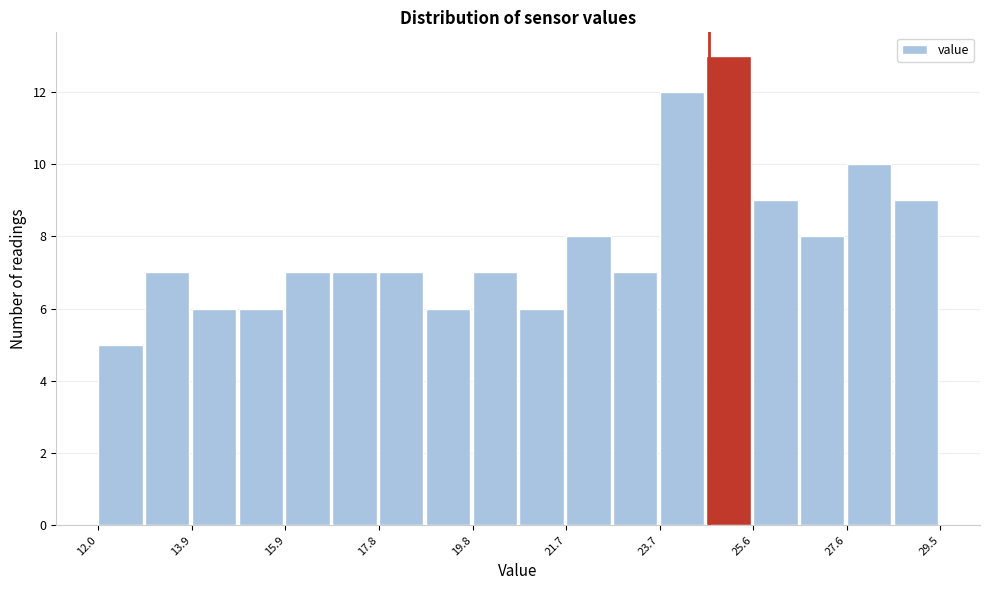

Reading left to right, transcribe this chart: for each bar, give the range it covers on the x-axis and its height. Neither the bar edges nor the heights are printed on the chart, so give them approximately, as read against the axes.

12.0 to 13.0: 5
13.0 to 14.0: 7
14.0 to 15.0: 6
15.0 to 15.8: 6
15.8 to 16.8: 7
16.8 to 17.8: 7
17.8 to 18.8: 7
18.8 to 19.8: 6
19.8 to 20.8: 7
20.8 to 21.8: 6
21.8 to 22.6: 8
22.6 to 23.6: 7
23.6 to 24.6: 12
24.6 to 25.6: 13
25.6 to 26.6: 9
26.6 to 27.6: 8
27.6 to 28.6: 10
28.6 to 29.6: 9